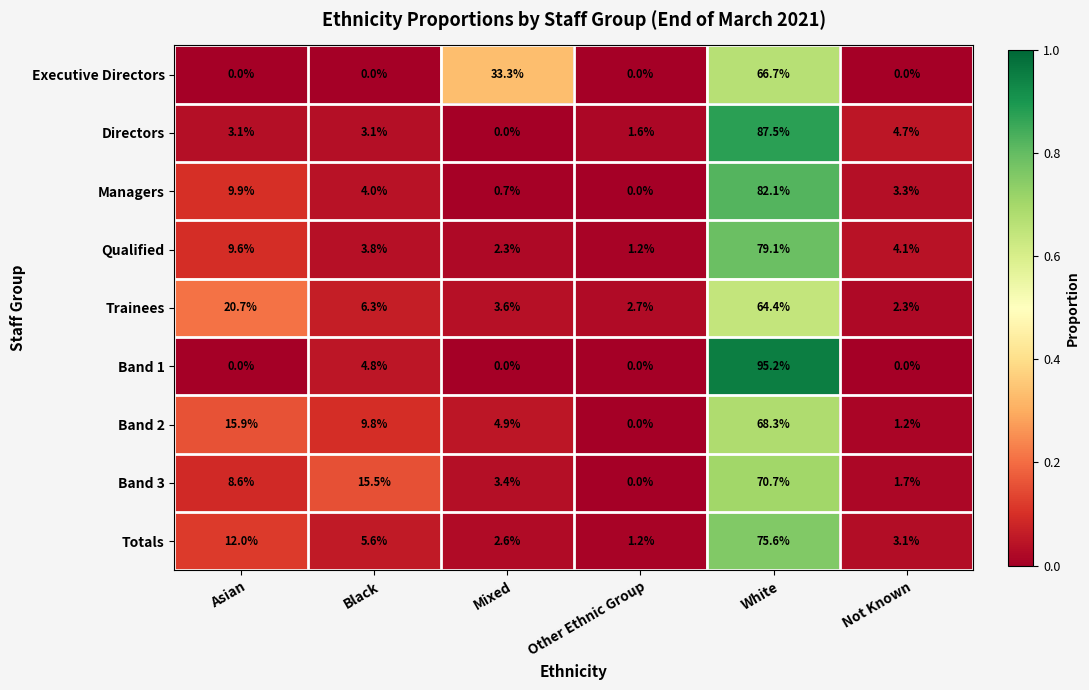

The Band 1 series shows -65.3 at Asian. True or false?

False